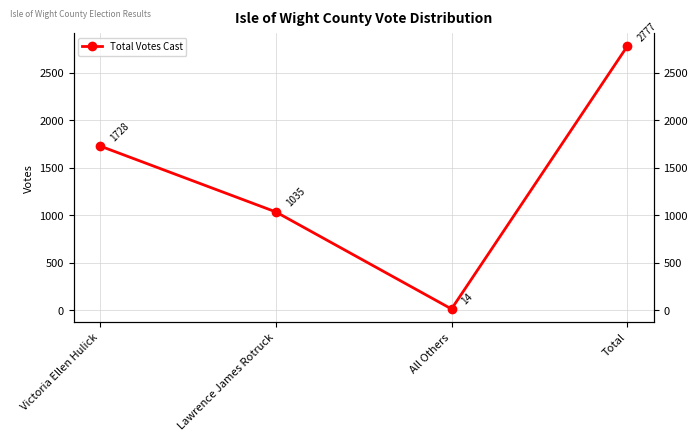

How many lines are shown in the chart?

1